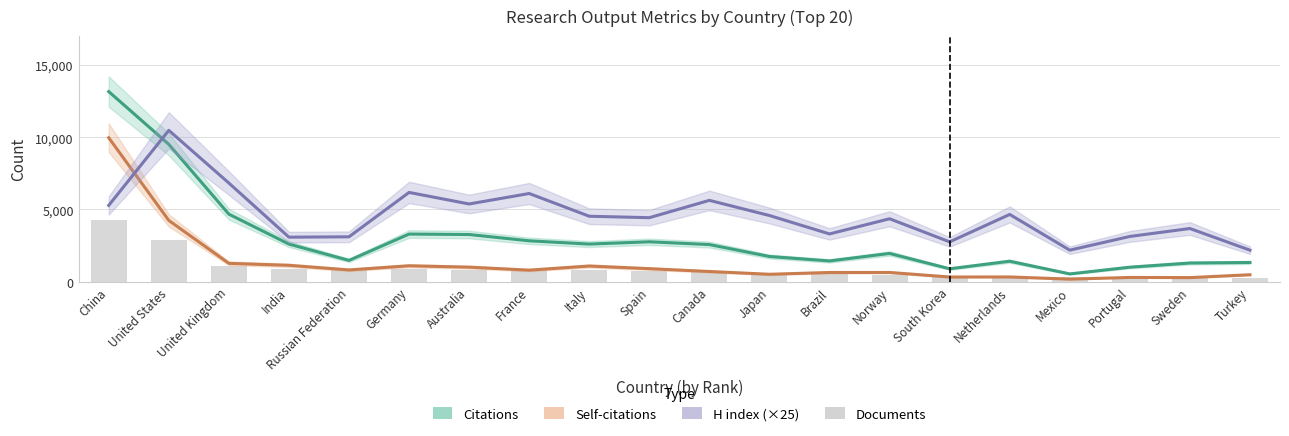

Reading right to left, extract all data points from this chart.

Citations: 1322	1285	996	530	1409	886	1948	1429	1737	2563	2755	2597	2823	3259	3290	1466	2598	4670	9506	13159
Self-citations: 473	275	286	169	320	316	631	630	505	698	893	1076	791	998	1093	806	1126	1262	4234	9963
H index (×25): 2175	3675	3125	2175	4650	2750	4350	3300	4575	5625	4425	4525	6100	5375	6175	3100	3075	6825	10475	5275
Documents: 230	275	288	297	306	356	488	512	583	675	710	784	804	835	849	895	900	1090	2881	4255